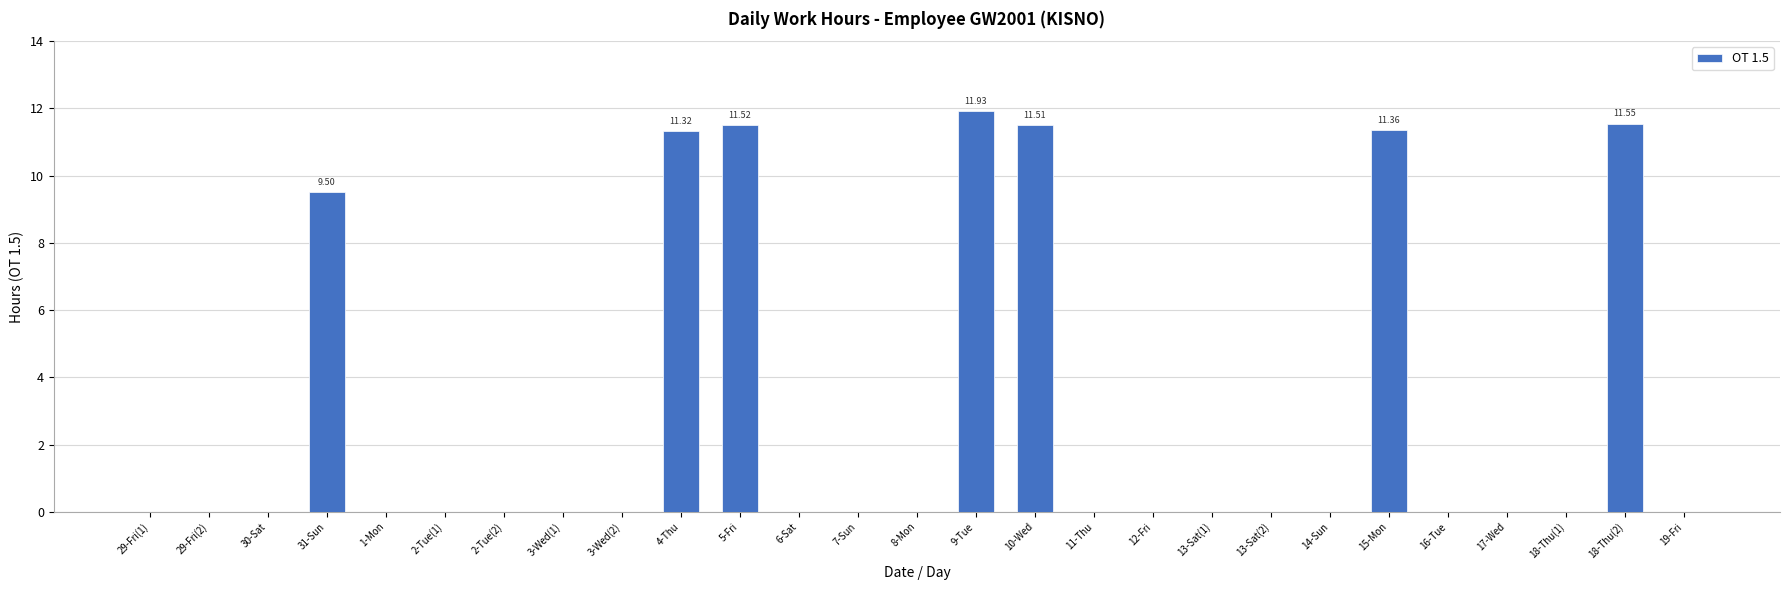

The value at 1-Mon is 0.0. True or false?

True